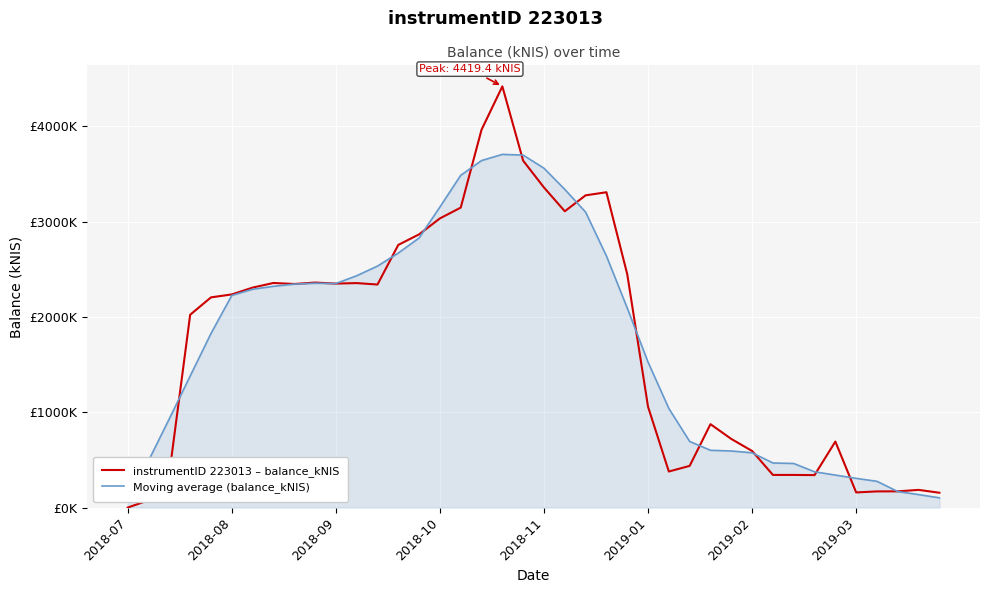

Which series has the widest spread of values?

instrumentID 223013 – balance_kNIS